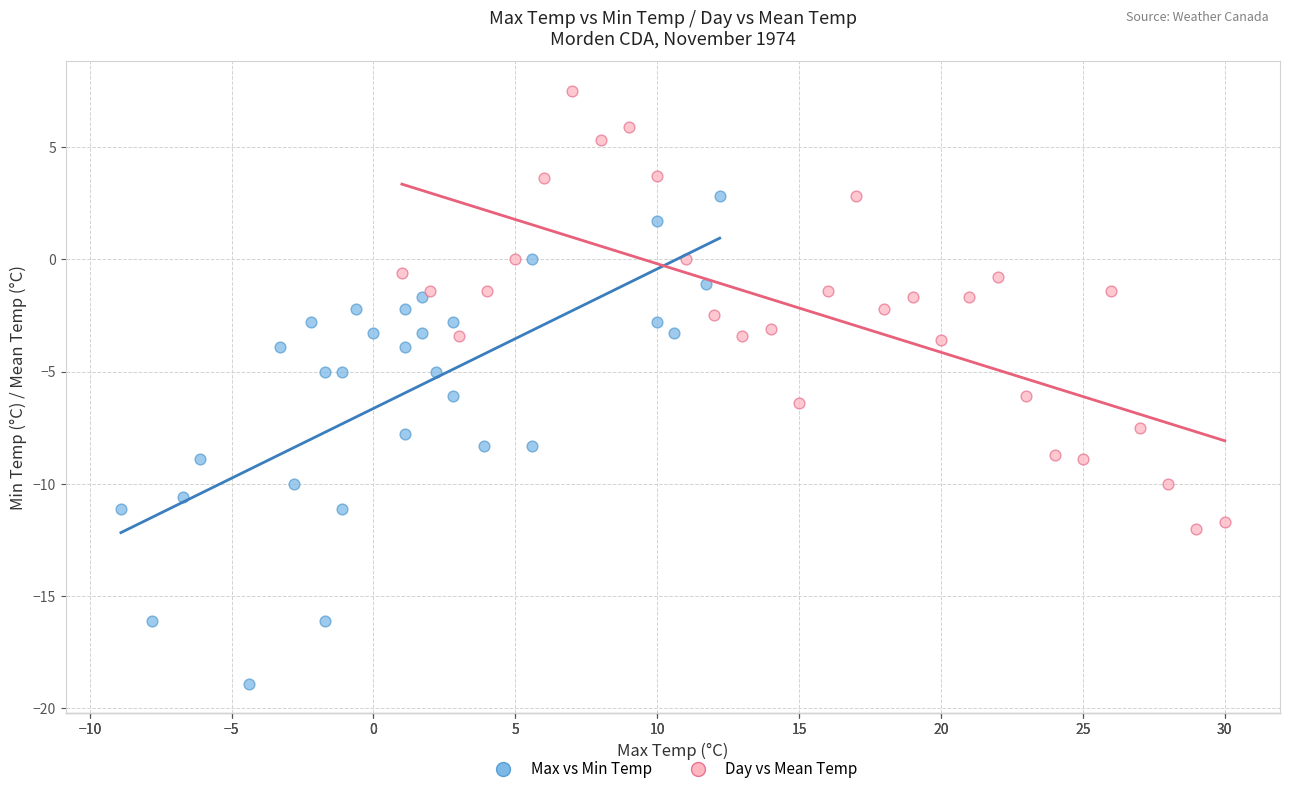

Which series contains the lowest Y value?

Max vs Min Temp